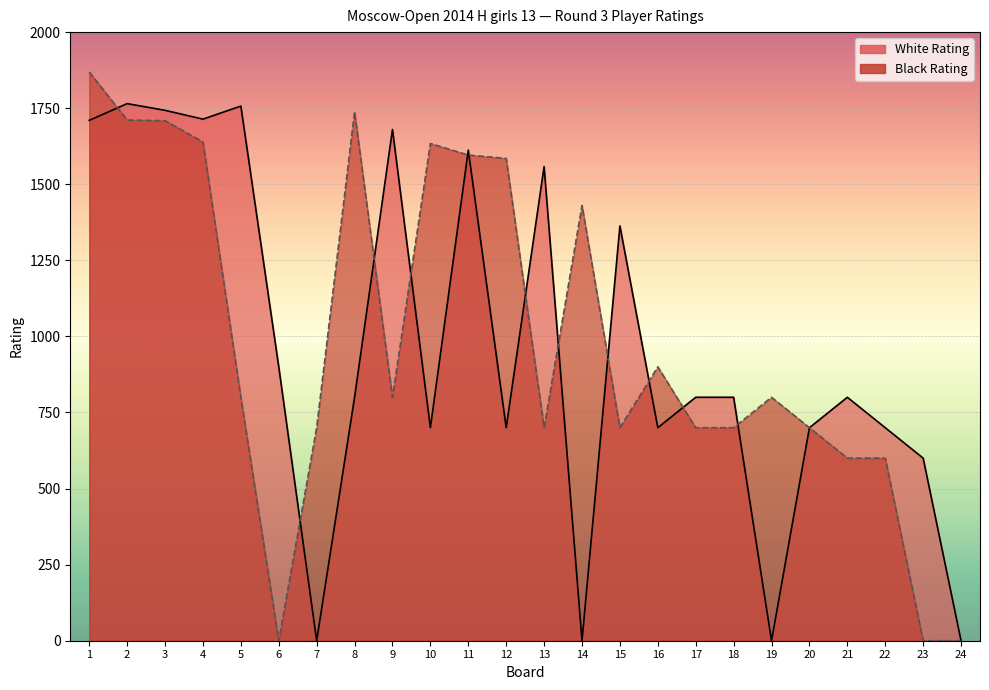

Which category has the highest value in the Black Rating series?

1